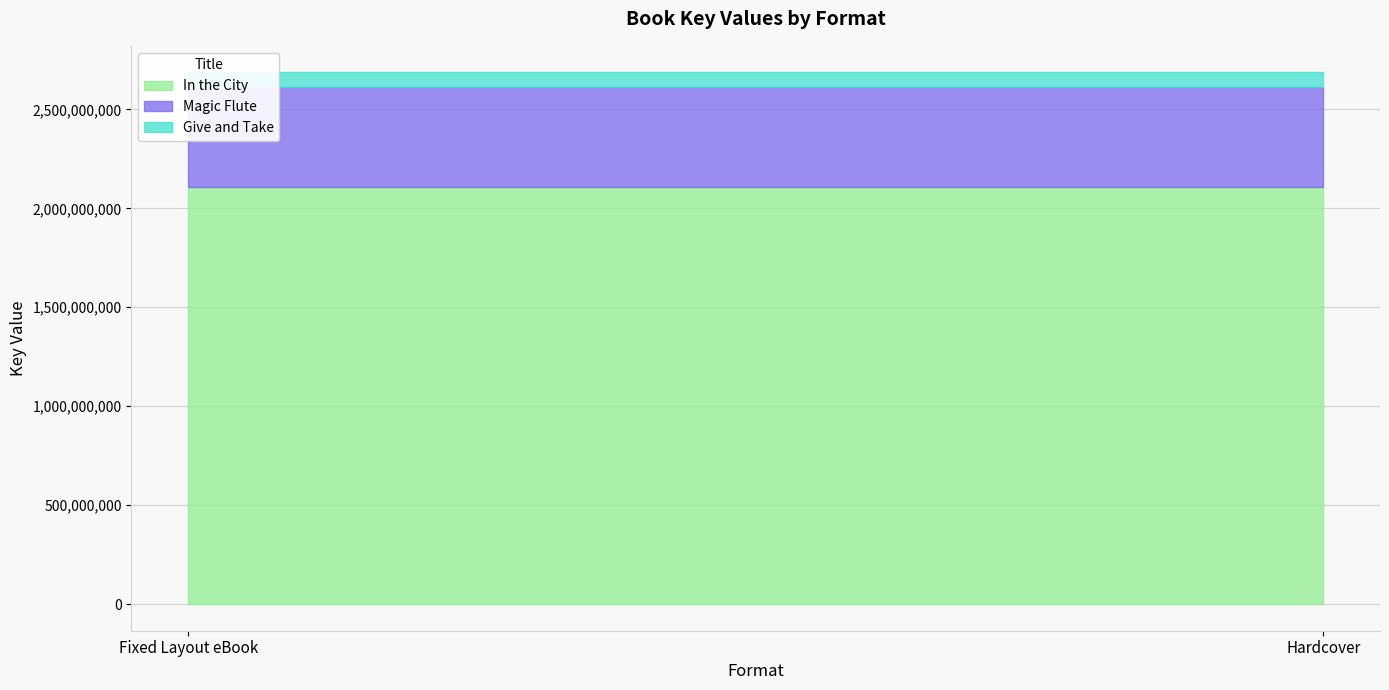

Reading right to left, what are all the values shown in this chart?

In the City: 2105530266	2105530266
Magic Flute: 506085898	506085898
Give and Take: 75204520	75204520